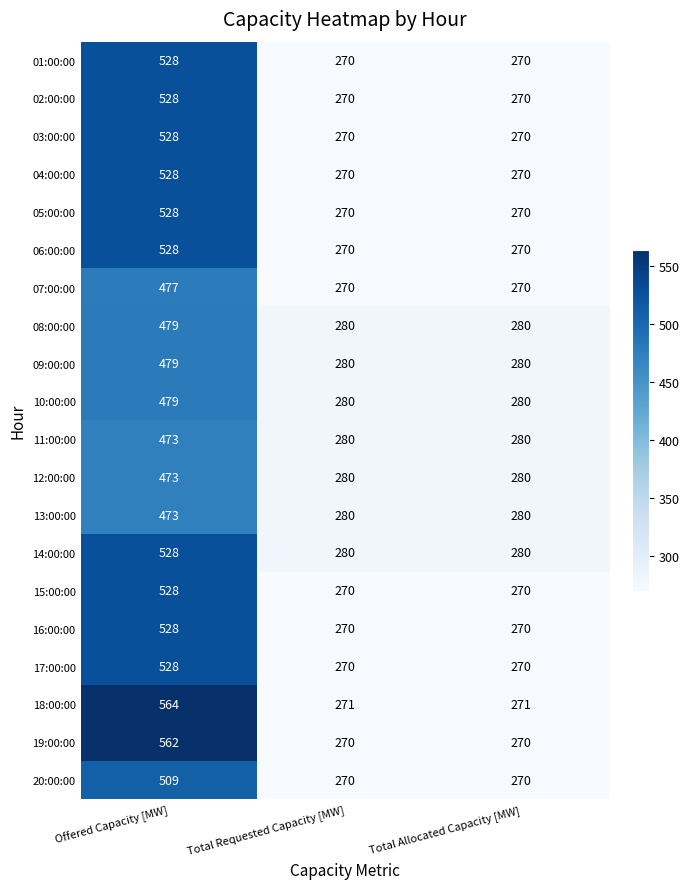

How many series are shown in this chart?

20